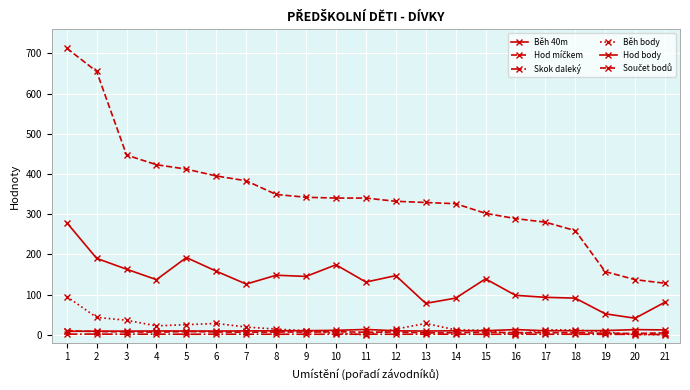

What is the maximum value shown in the chart?

713.0